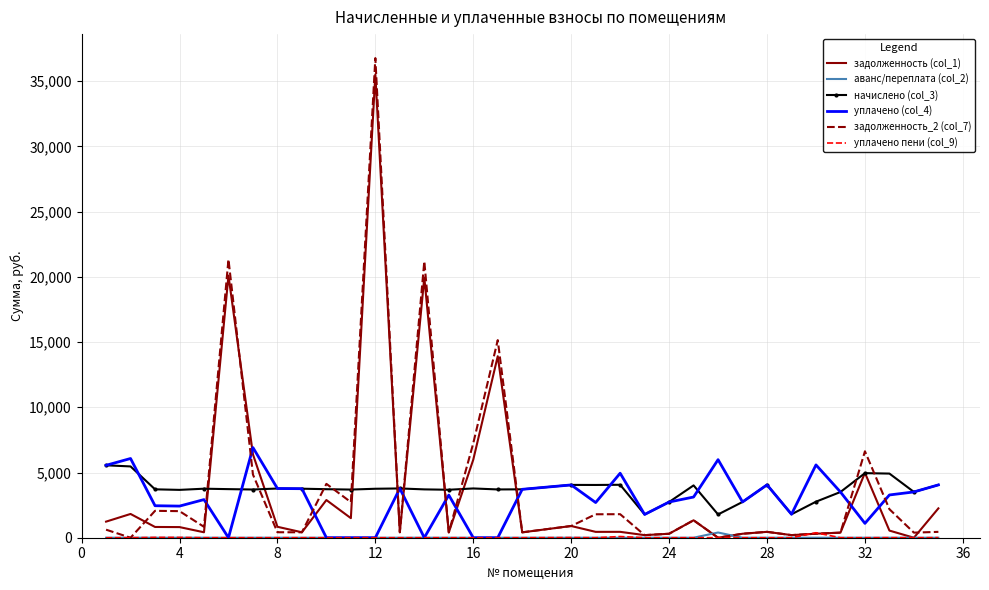

True or false: начислено (col_3) and задолженность_2 (col_7) intersect in this chart.

True